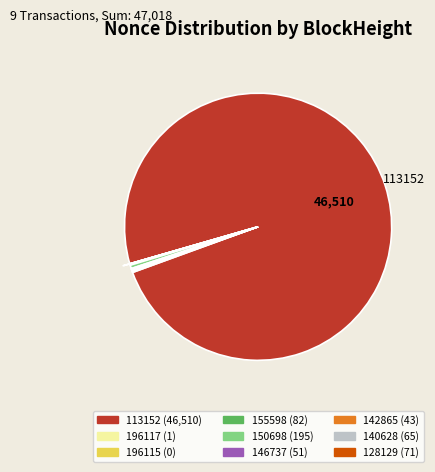

Is there a majority slice in this chart?

Yes